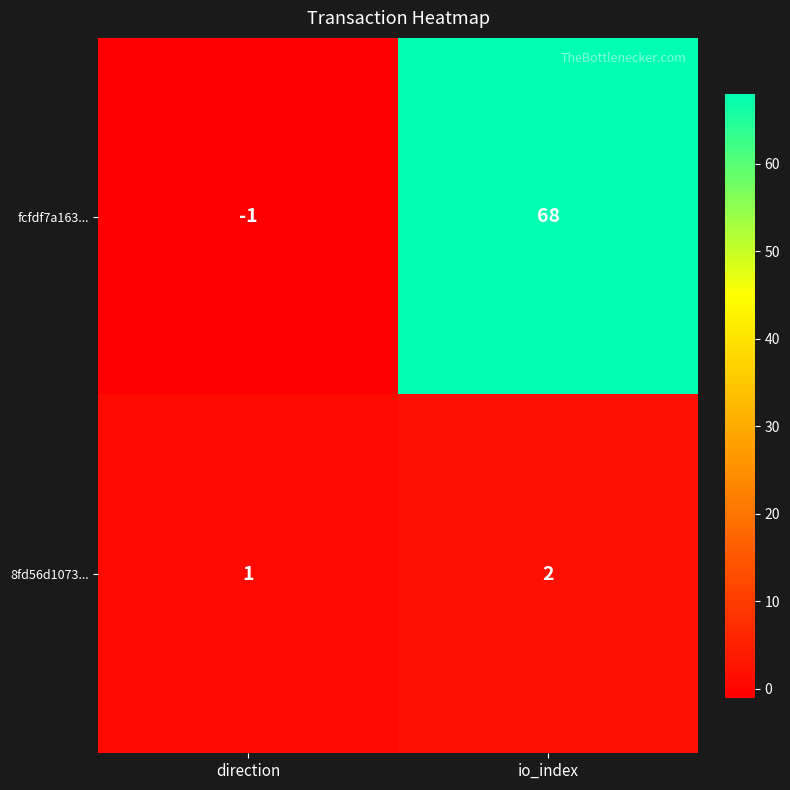

What is the sum of the 8fd56d1073... values at io_index and direction?

3